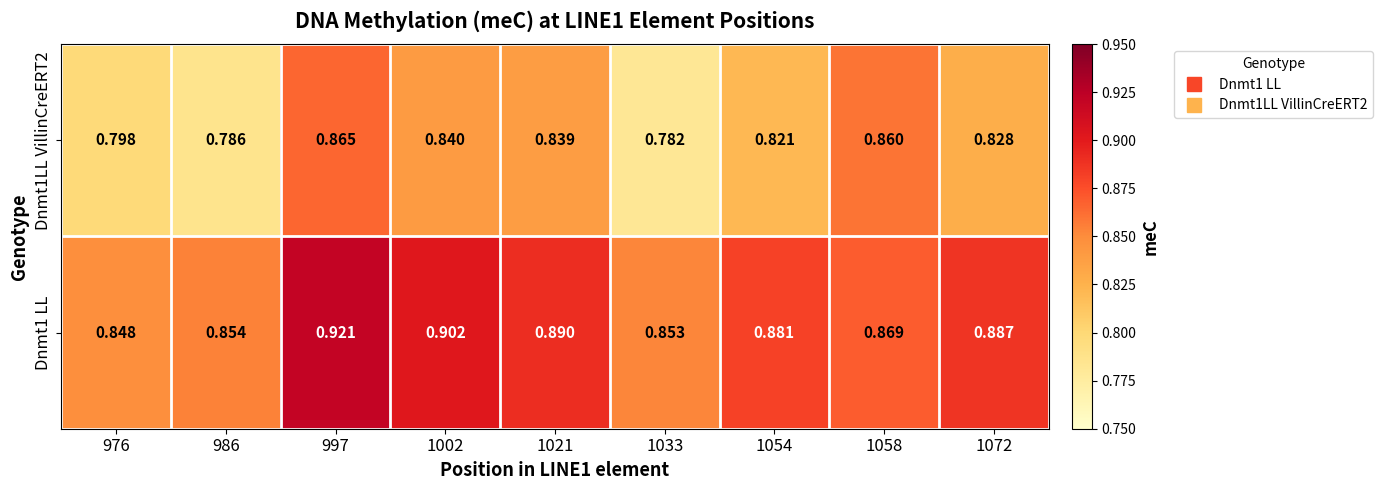

Is the value of Dnmt1LL VillinCreERT2 at 986 greater than the value of Dnmt1 LL at 976?

No